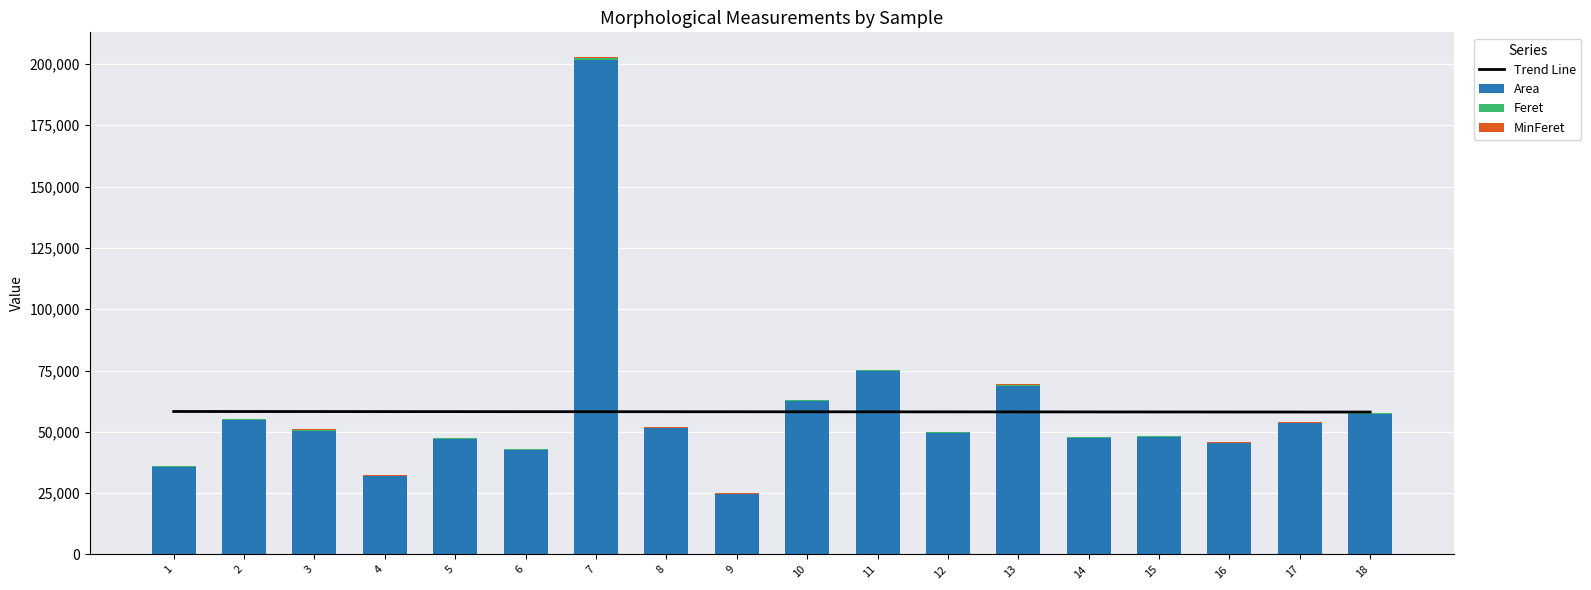

At which label is MinFeret closest to 309?

13